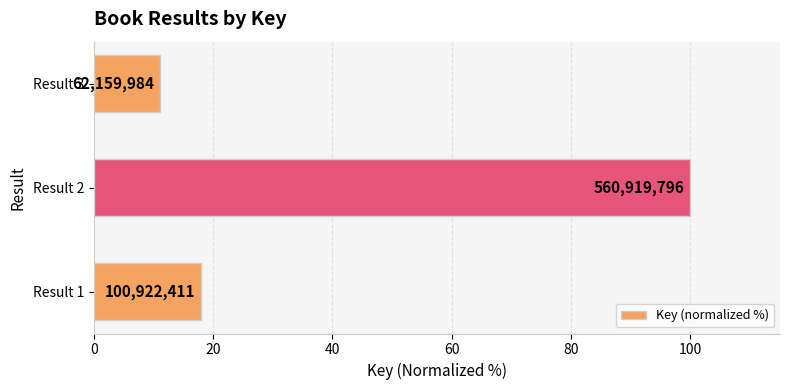

How many bars are there in total?

3